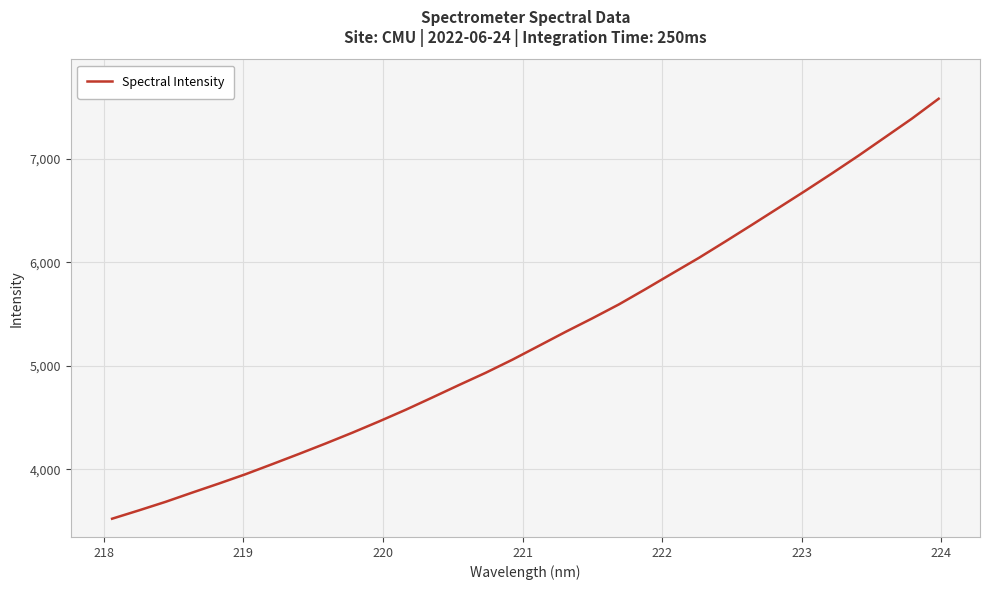

What is the smallest value displayed?

3524.3